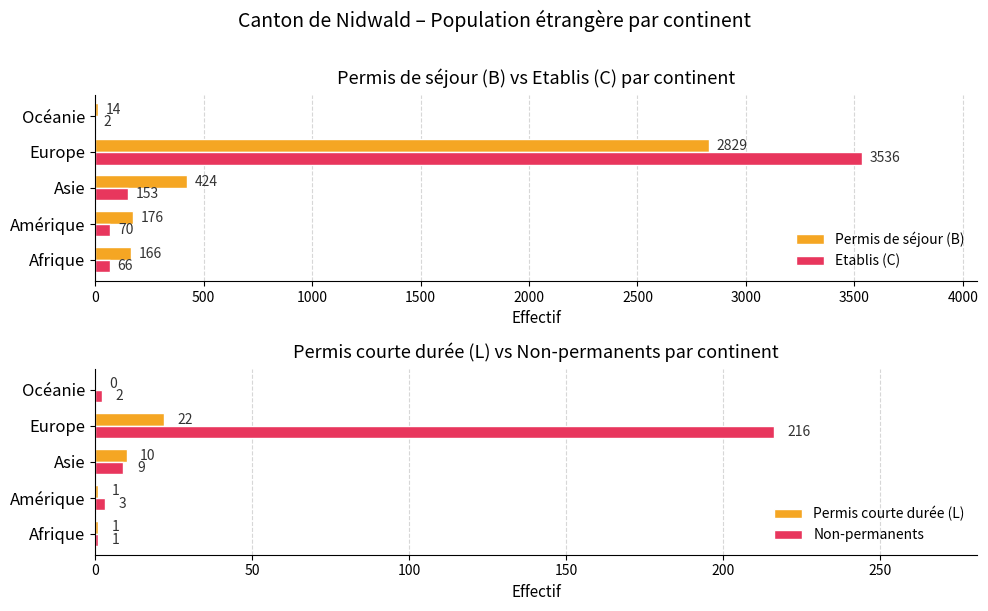

What is the sum of the Permis courte durée (L) values at Asie and Europe?

32